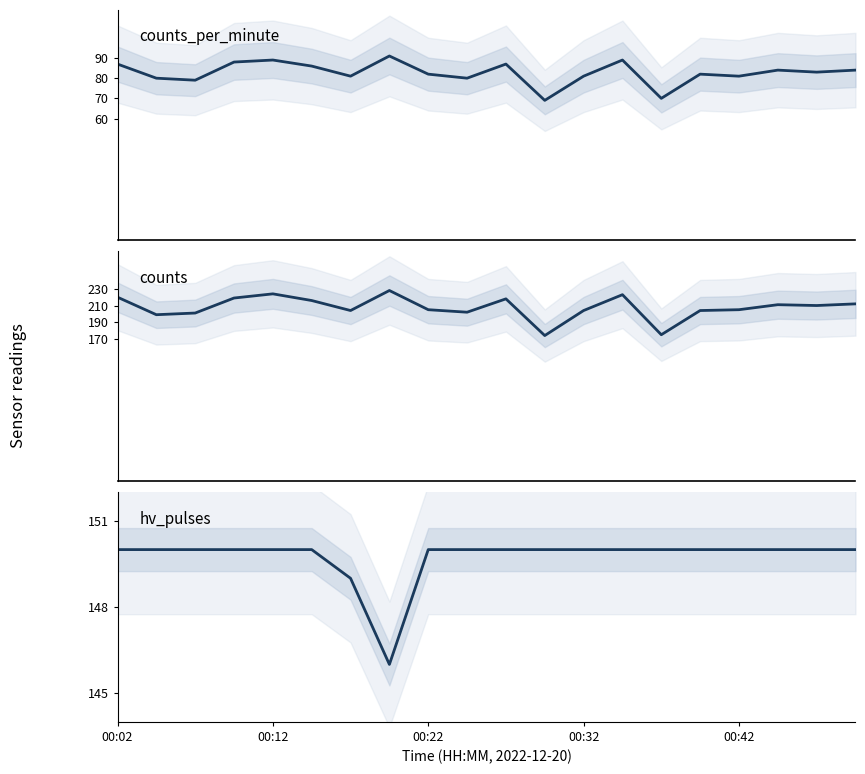

What is the value of the counts point at the 11th from the left?

218